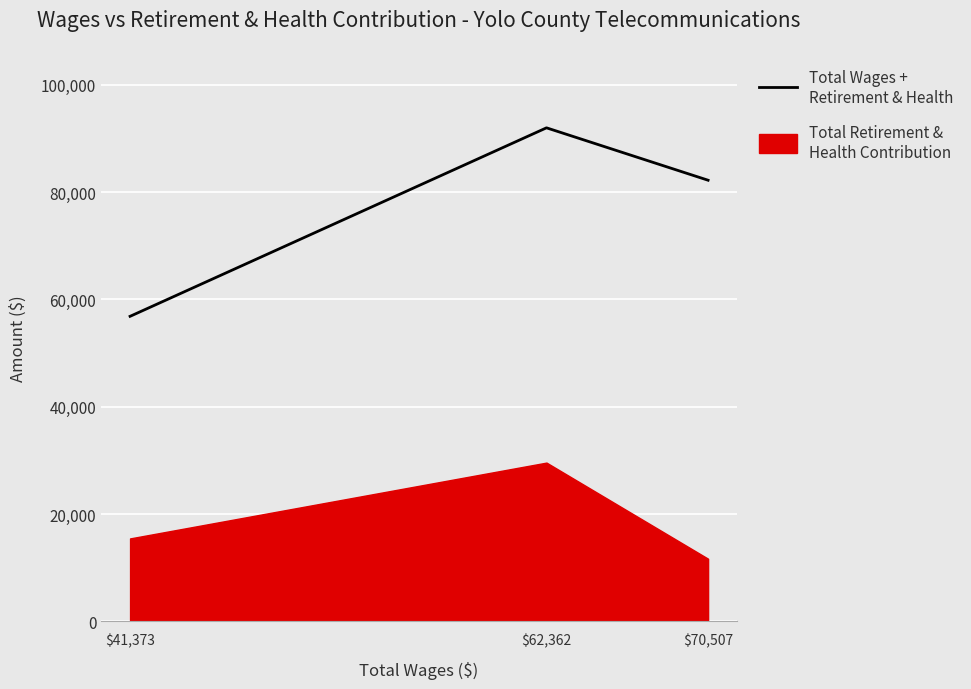

Reading left to right, list all the values displayed in this chart.

$41,373=56840	$62,362=91955	$70,507=82193